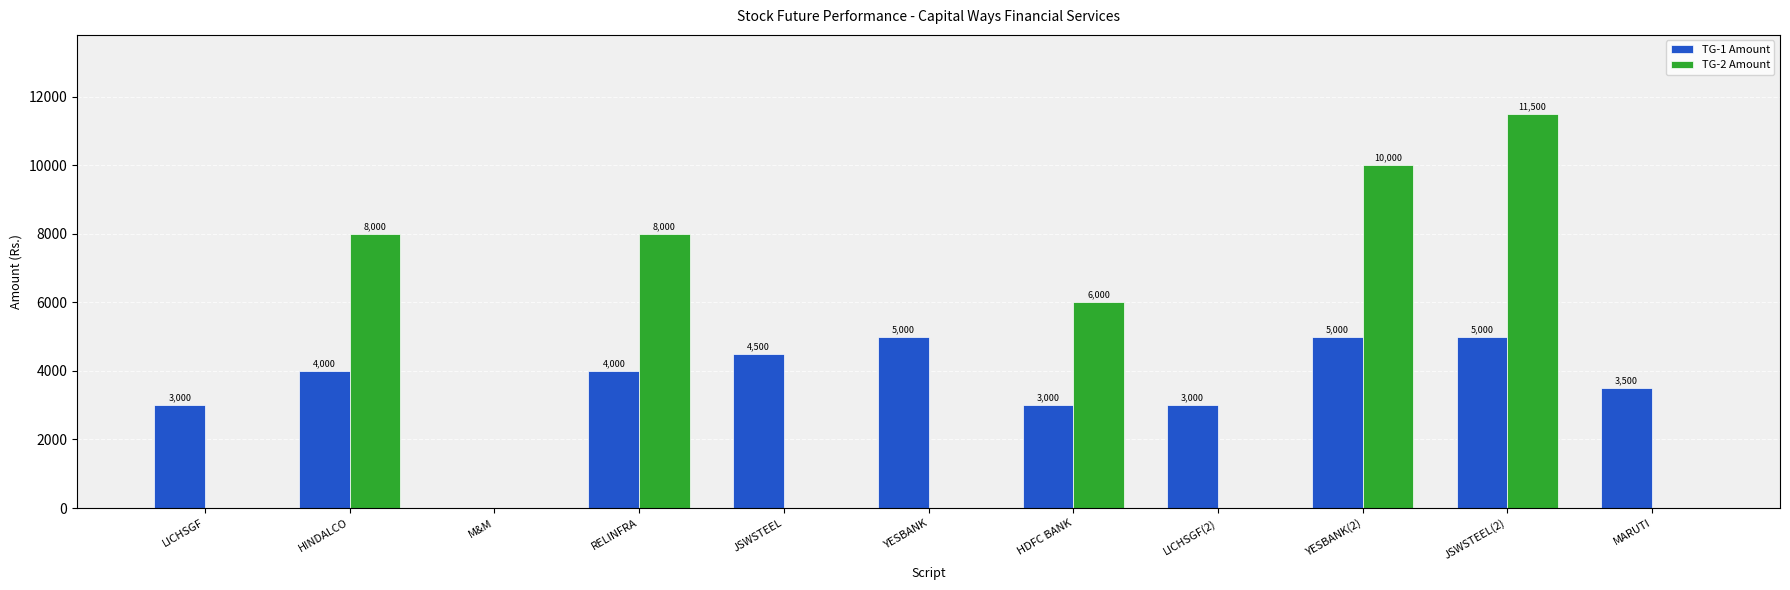

What is the total value across all series at JSWSTEEL?

4500